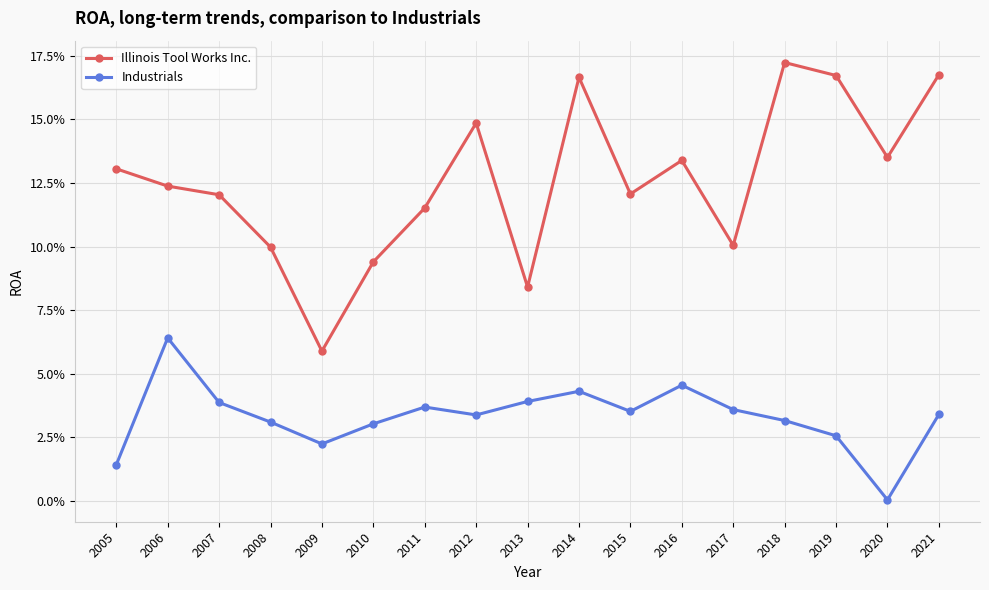

What are all the series names shown in the legend?

Illinois Tool Works Inc., Industrials